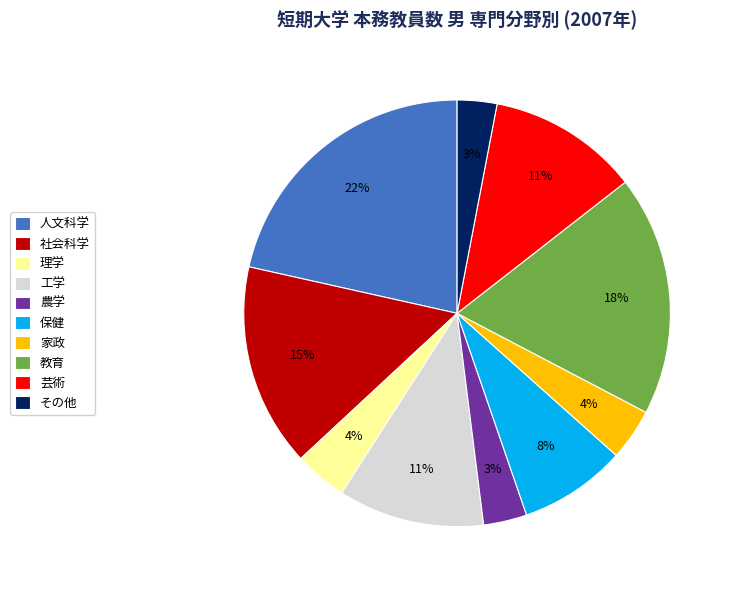

The その他 slice represents 16% of the pie. True or false?

False